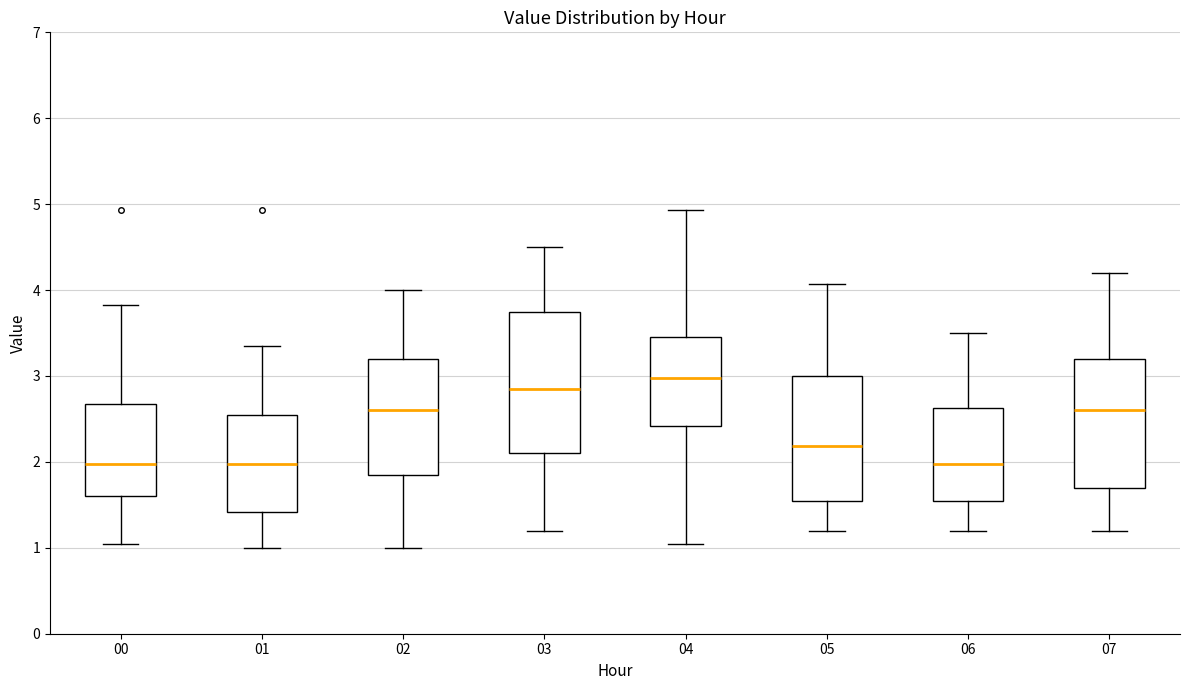

Where does the median line of the box at x = 05 sit on the y-axis? The values are not printed on the chart, so give them approximately, as read against the axis.

2.2